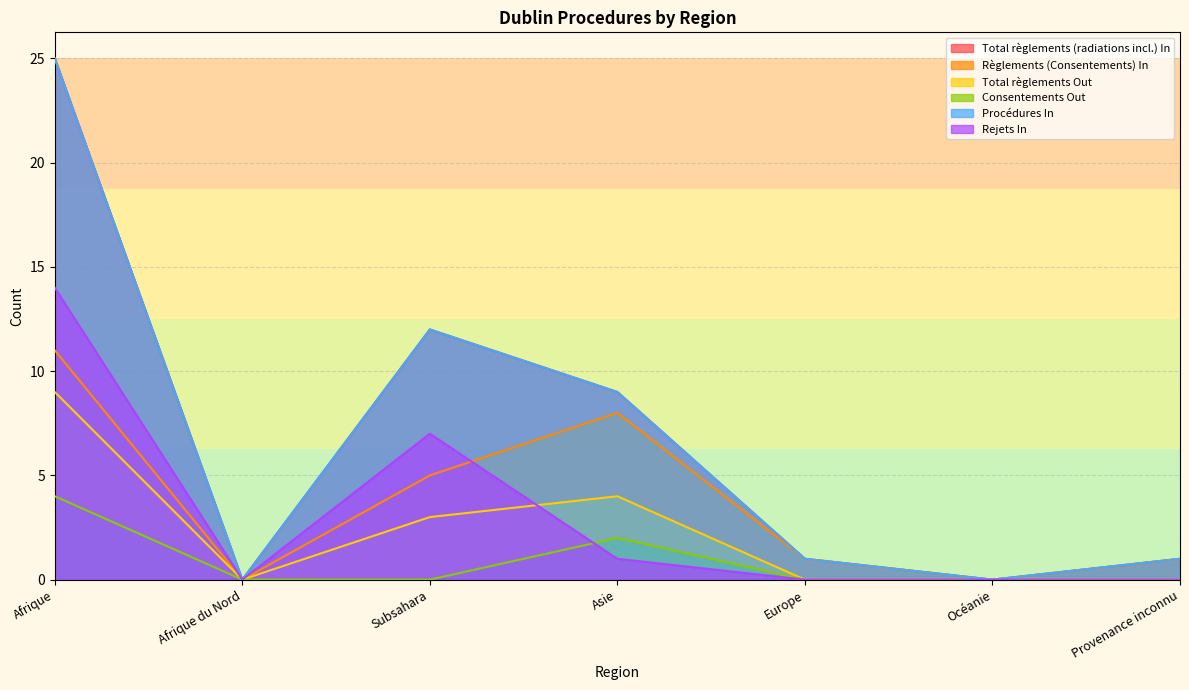

What is the value of the Procédures In point at the 5th from the left?

1